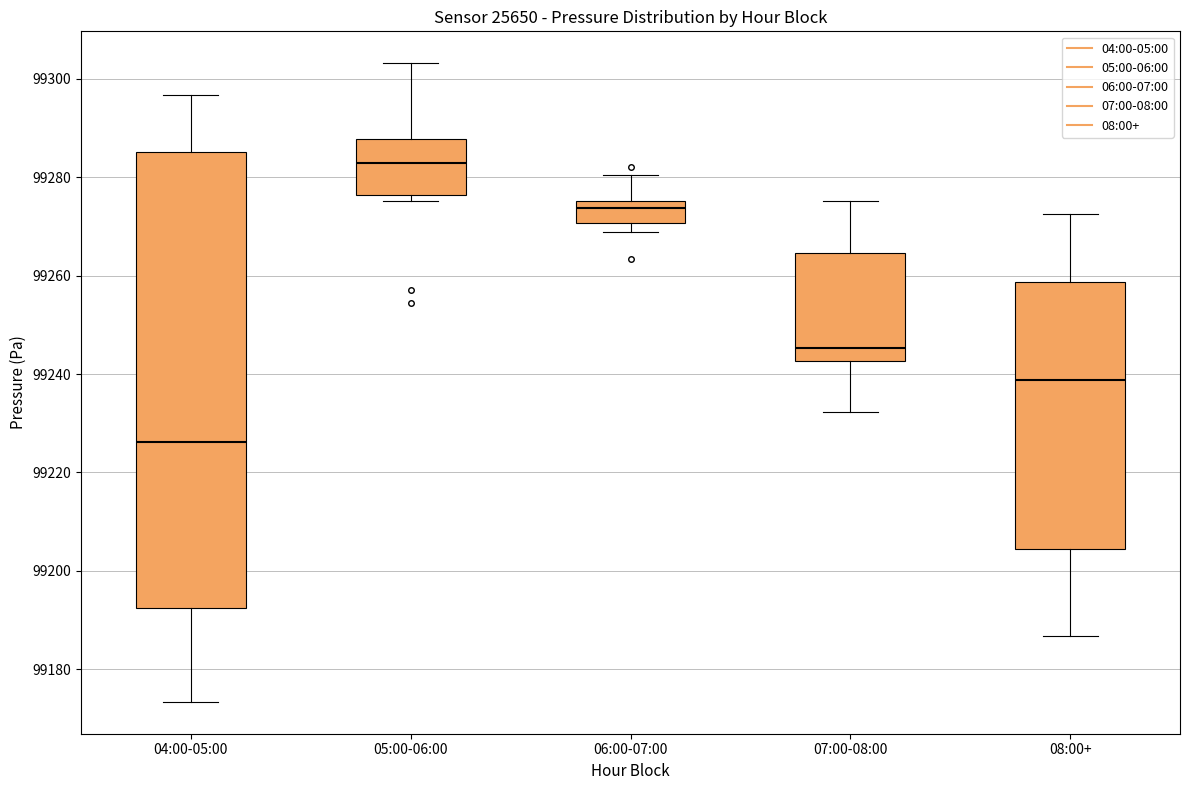

Where does the median line of the box for 07:00-08:00 sit on the y-axis? The values are not printed on the chart, so give them approximately, as read against the axis.

99246